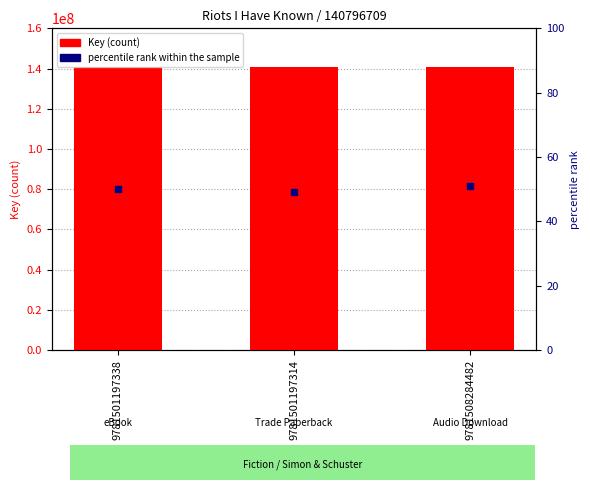

Which series reaches the minimum Y coordinate?

percentile rank within the sample